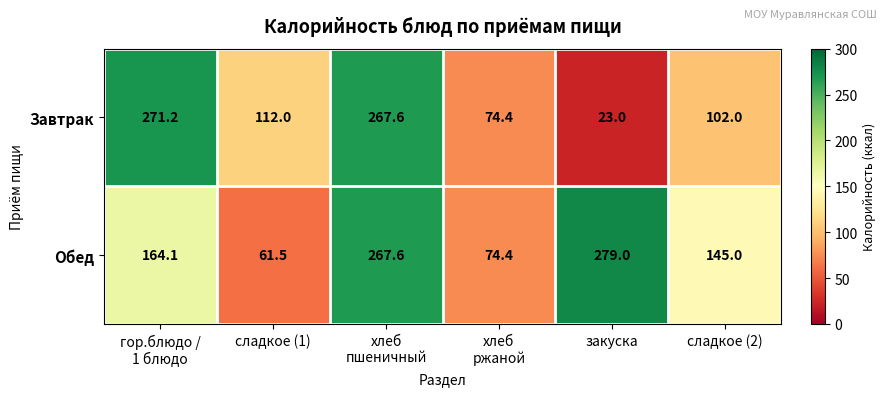

True or false: Завтрак has a value of 112.0 at сладкое (1).

True